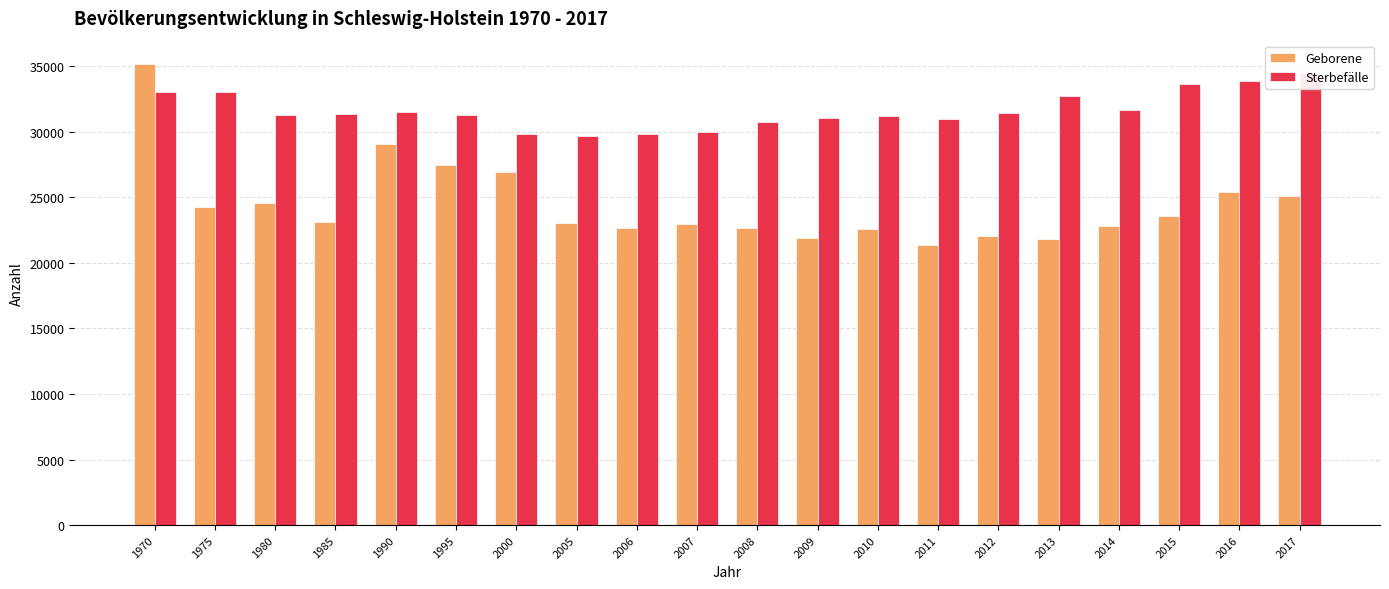

How many values in the Sterbefälle series are below 31330?

10